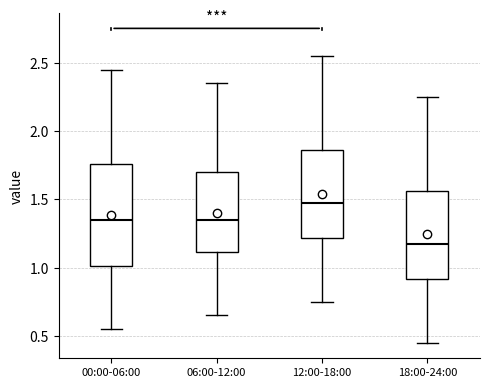

Reading left to right, transcribe this box plot: for each box, give where its median line is, the range the box spans, and where its two whiskers end, as read against the y-axis. The values are not printed on the chart, so give them approximately, as read against the axis.

00:00-06:00: median 1.35, box 1.00 to 1.75, whiskers 0.55 to 2.45
06:00-12:00: median 1.35, box 1.10 to 1.70, whiskers 0.65 to 2.35
12:00-18:00: median 1.50, box 1.20 to 1.85, whiskers 0.75 to 2.55
18:00-24:00: median 1.20, box 0.90 to 1.55, whiskers 0.45 to 2.25